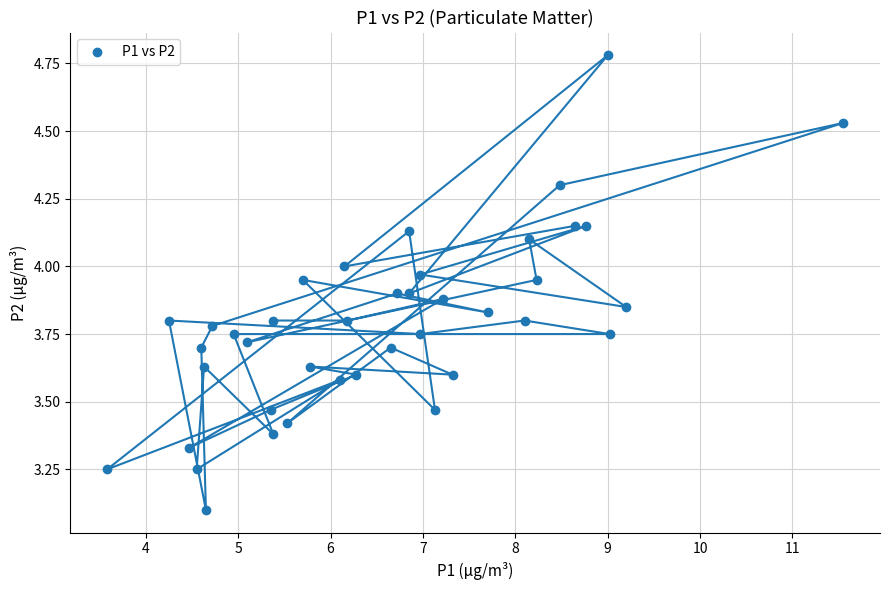

What Y value in the scatter plot is closest to 3?

3.1